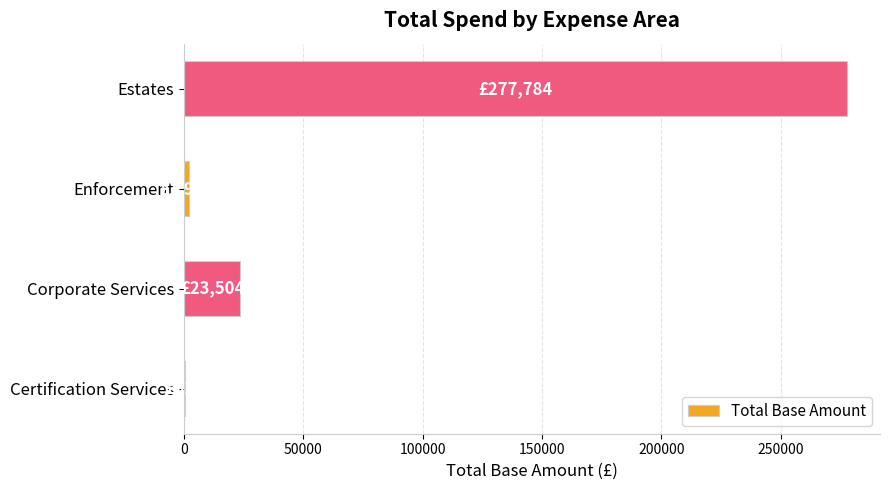

How many data points does each series have?

4